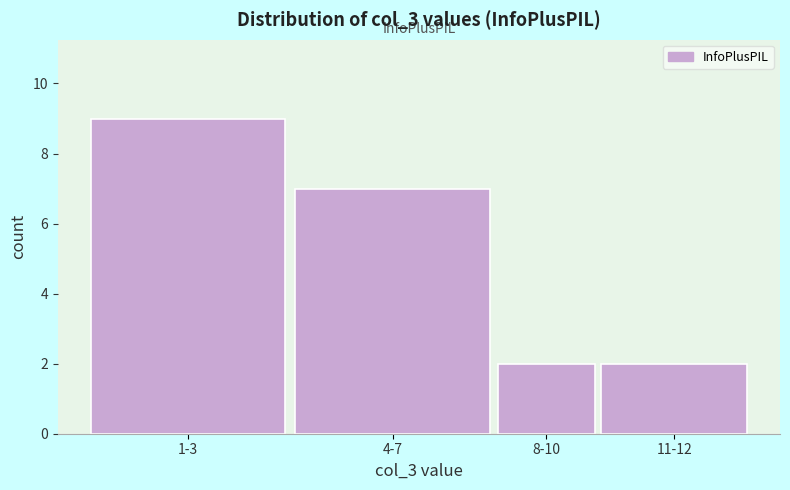

Reading left to right, extract all data points from this chart.

9	7	2	2